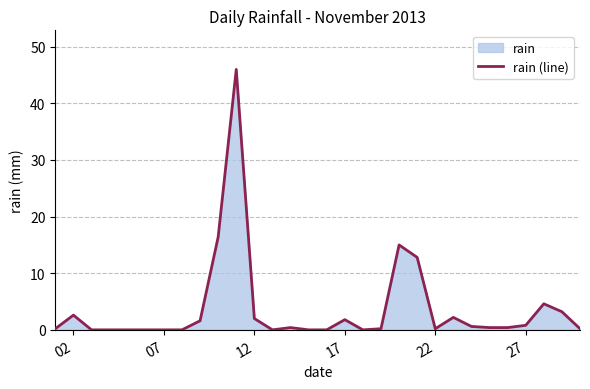

What is the greatest value displayed?

46.0